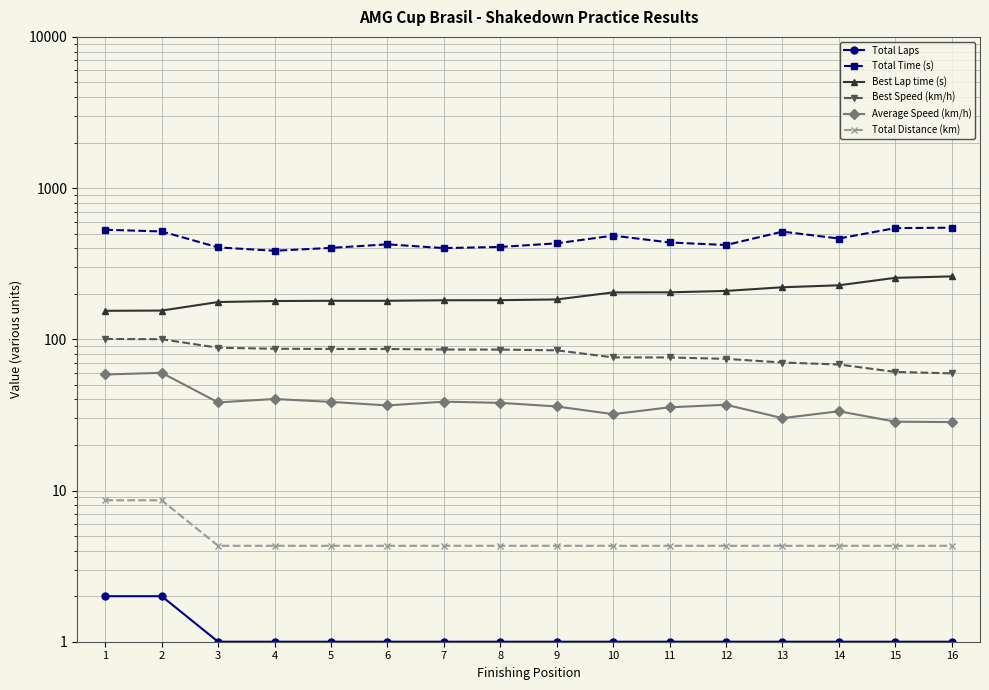

At how many categories does at least one series exceed 323?

16